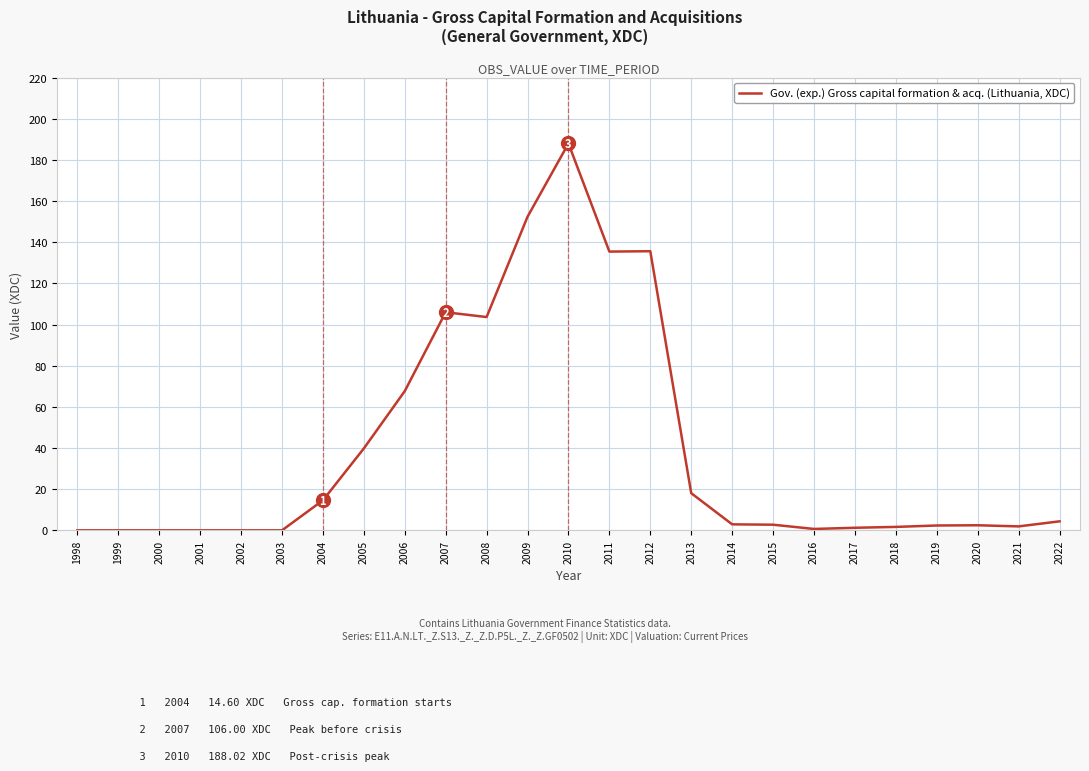

What is the difference between the values at 2003 and 2018?

1.7